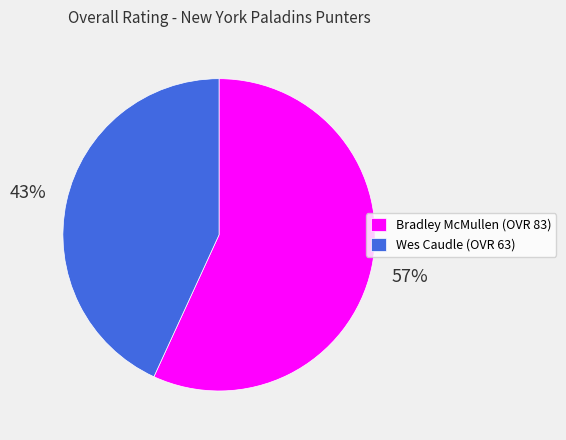

Is it true that Bradley is 57% of the pie?

True